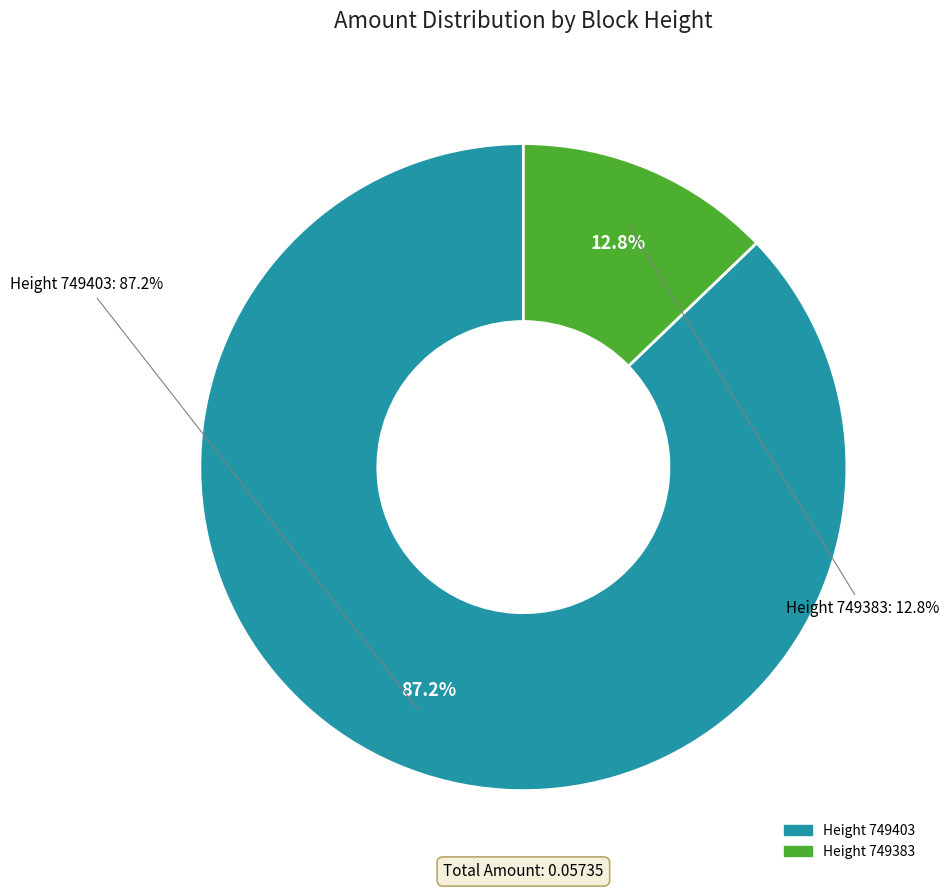

What is the smallest slice in the pie chart?

749383